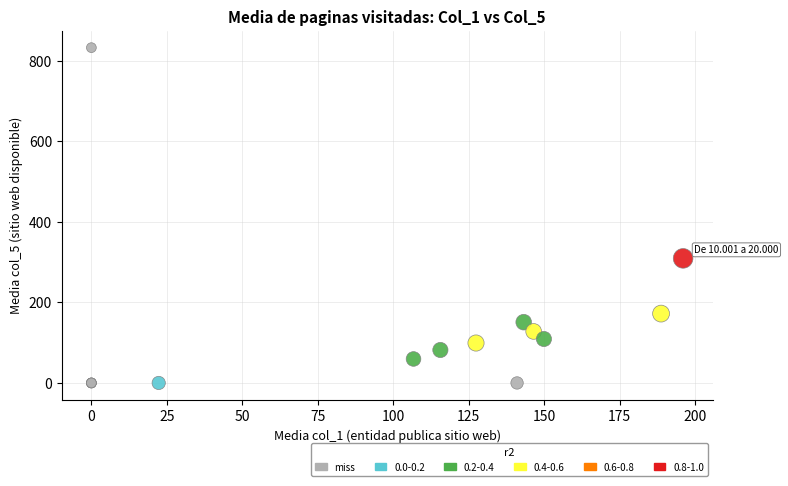

What Y value in the scatter plot is closest to 416?

309.5